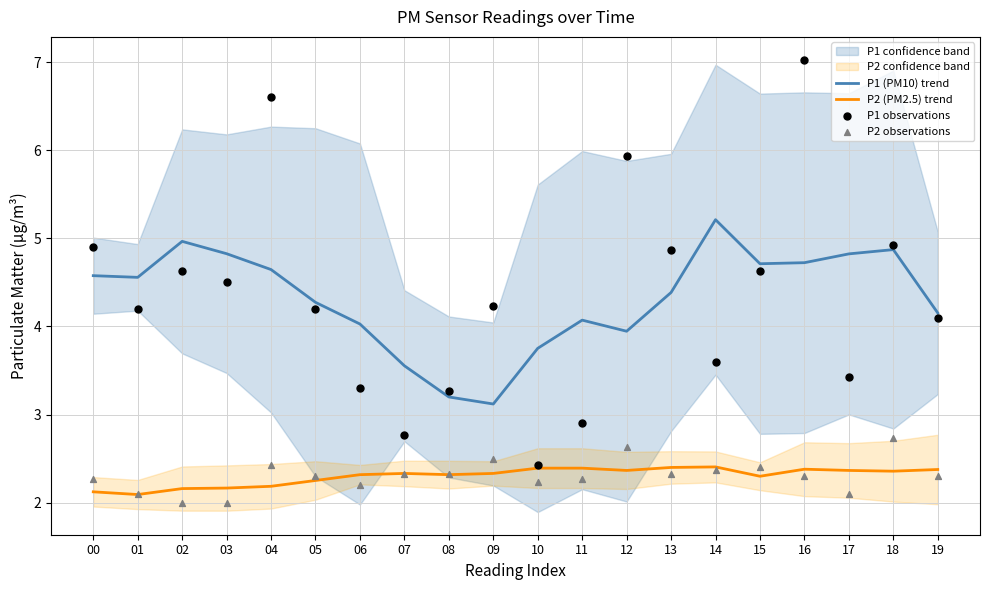

Which series contains the lowest Y value?

P2 observations